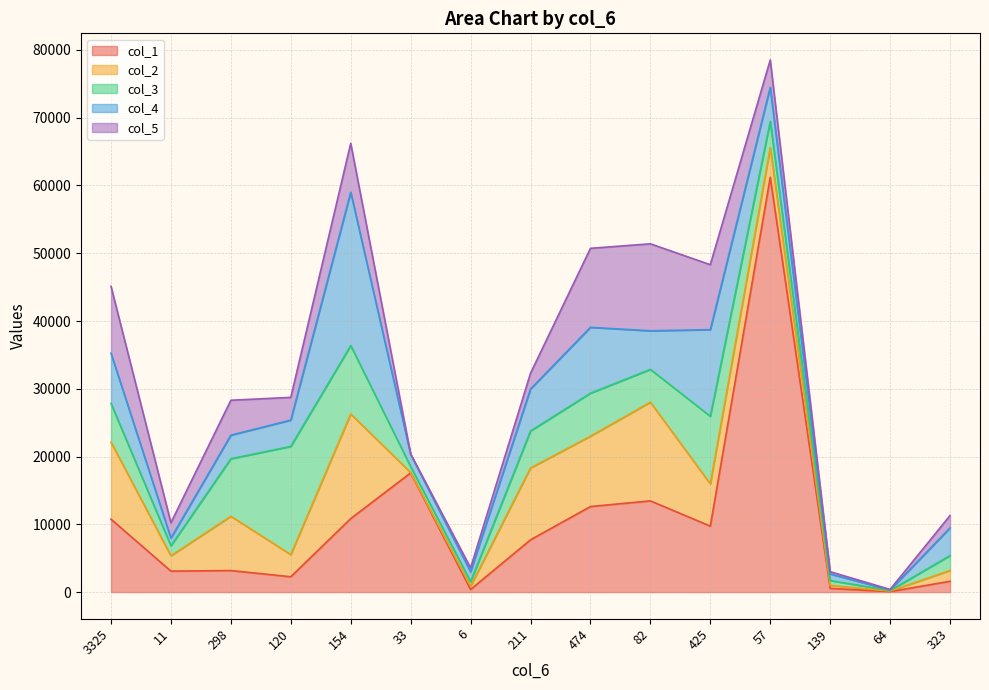

How many lines are shown in the chart?

5